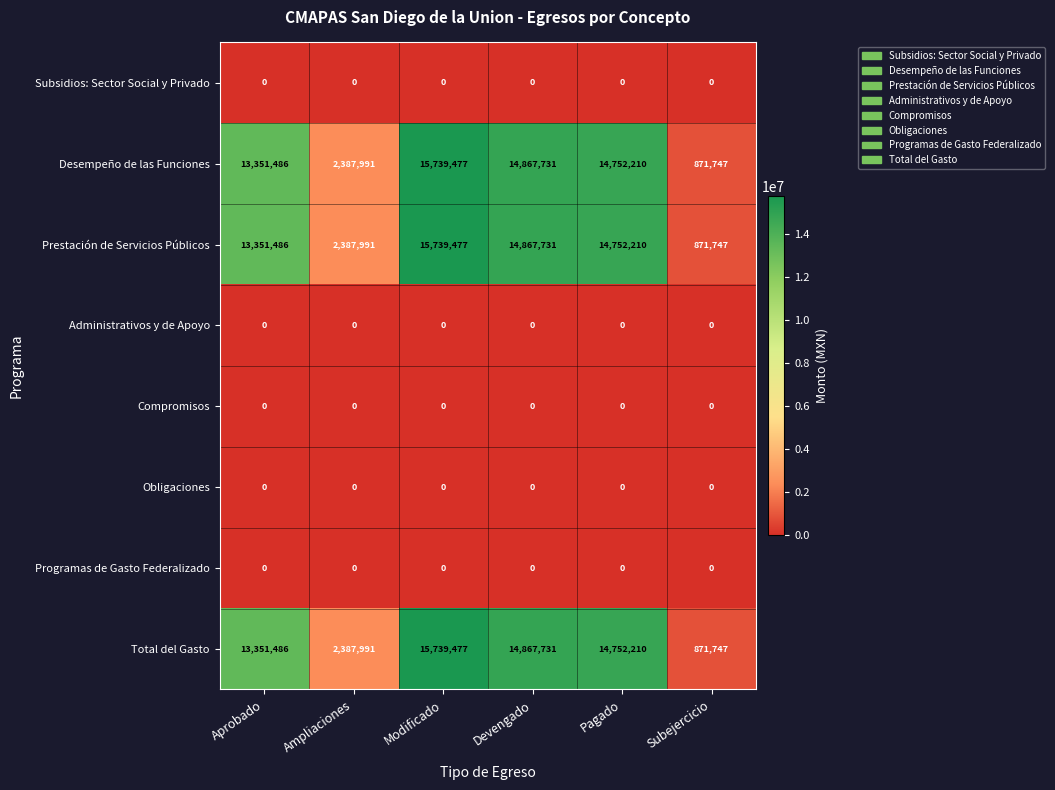

At how many categories does at least one series exceed 12461263?

4